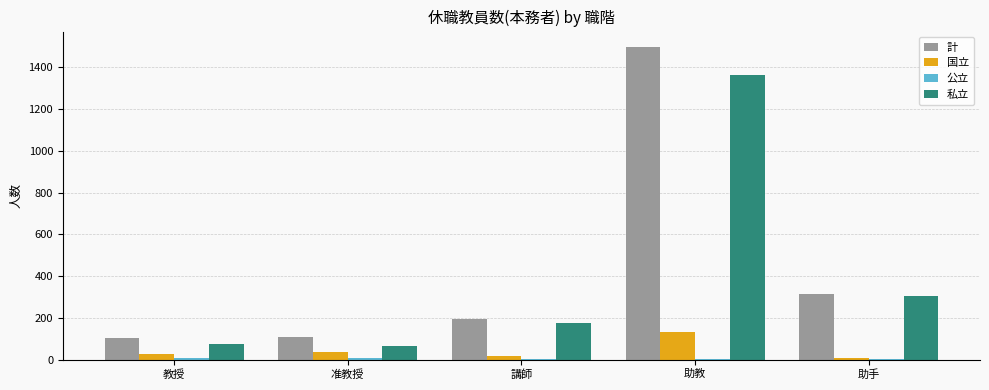

Which series changed the most between 准教授 and 助教?

計